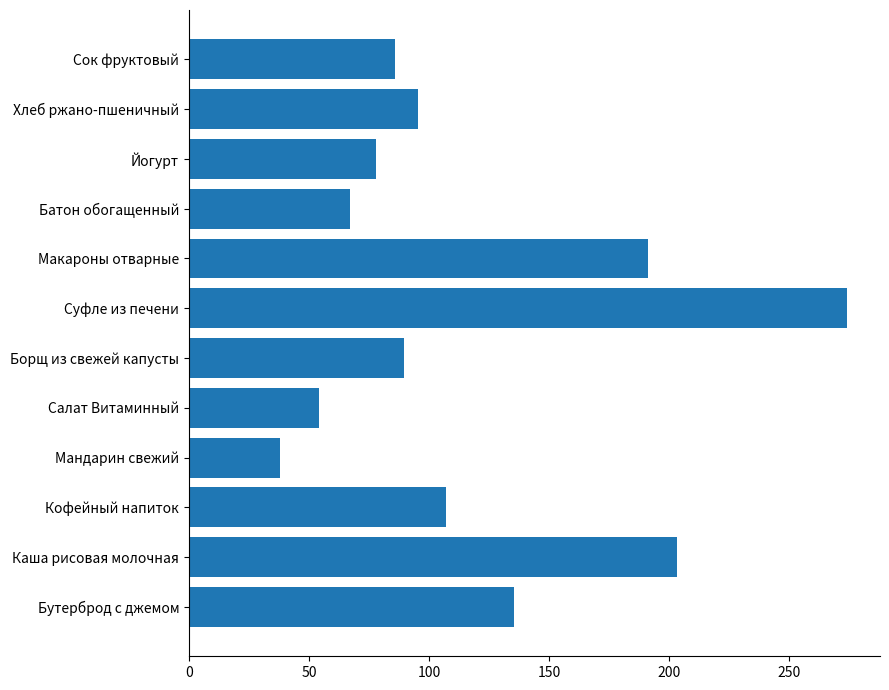

What is the average value?

118.2